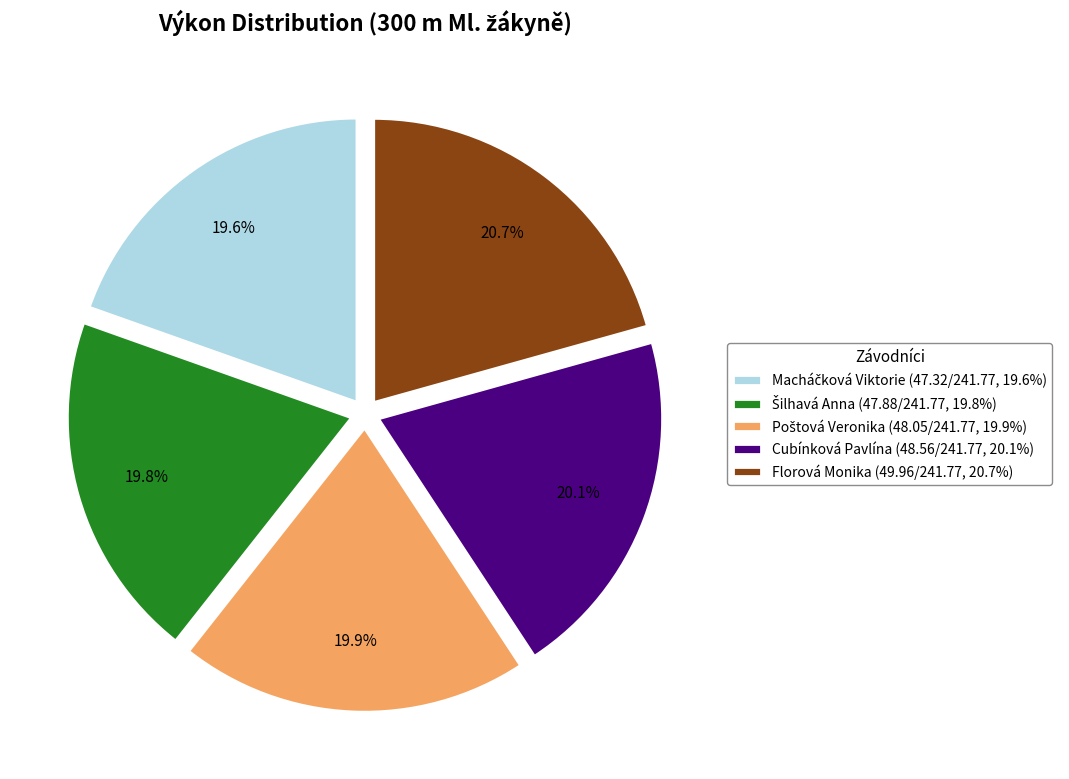

How many segments does this pie chart have?

5